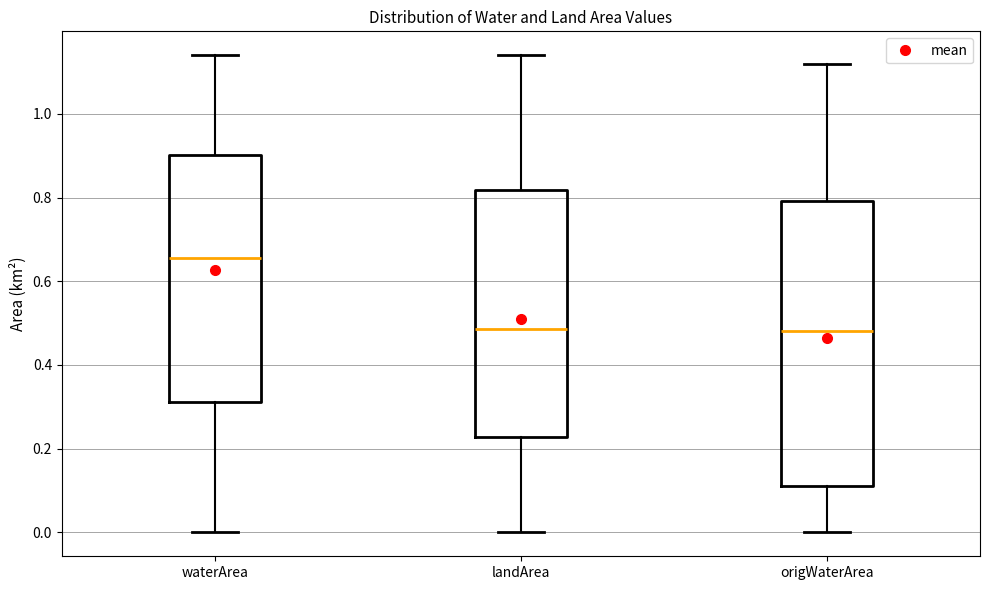

Reading left to right, transcribe this box plot: for each box, give where its median line is, the range the box spans, and where its two whiskers end, as read against the y-axis. The values are not printed on the chart, so give them approximately, as read against the axis.

waterArea: median 0.66, box 0.32 to 0.90, whiskers 0.00 to 1.14
landArea: median 0.48, box 0.22 to 0.82, whiskers 0.00 to 1.14
origWaterArea: median 0.48, box 0.12 to 0.80, whiskers 0.00 to 1.12